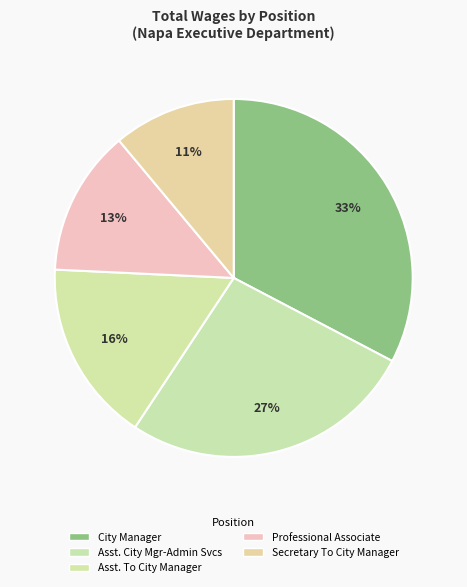

What is the largest slice in the pie chart?

City Manager